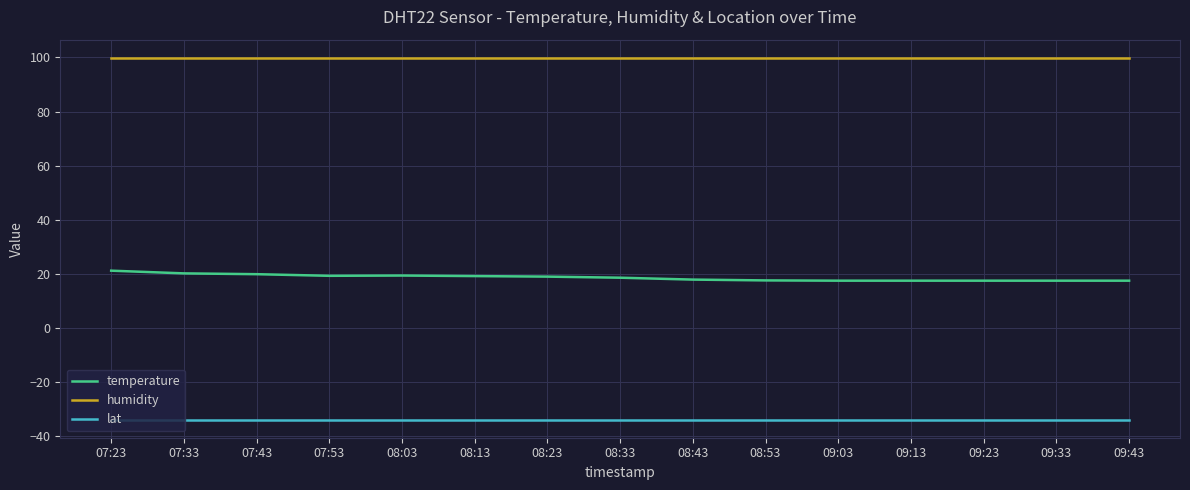

Is it true that temperature equals 17.6 at 08:53?

True